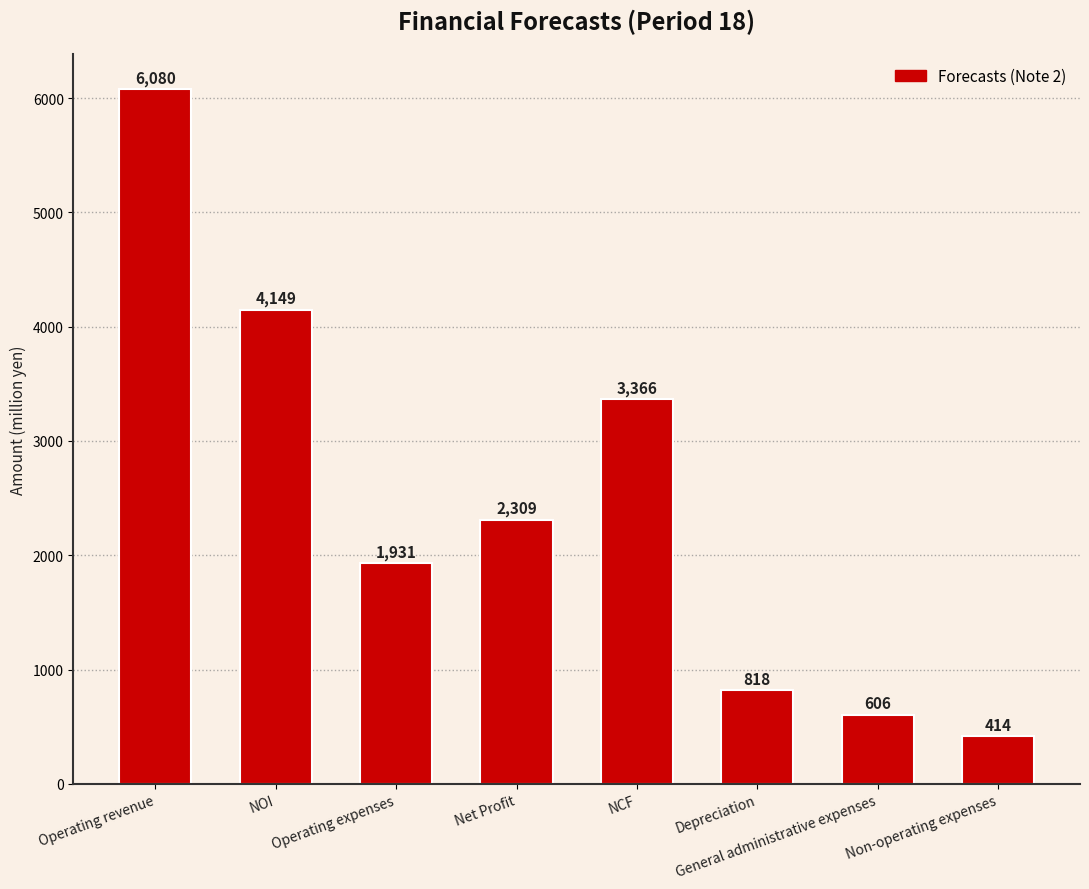

Is it true that the value at Net Profit is 2309?

True